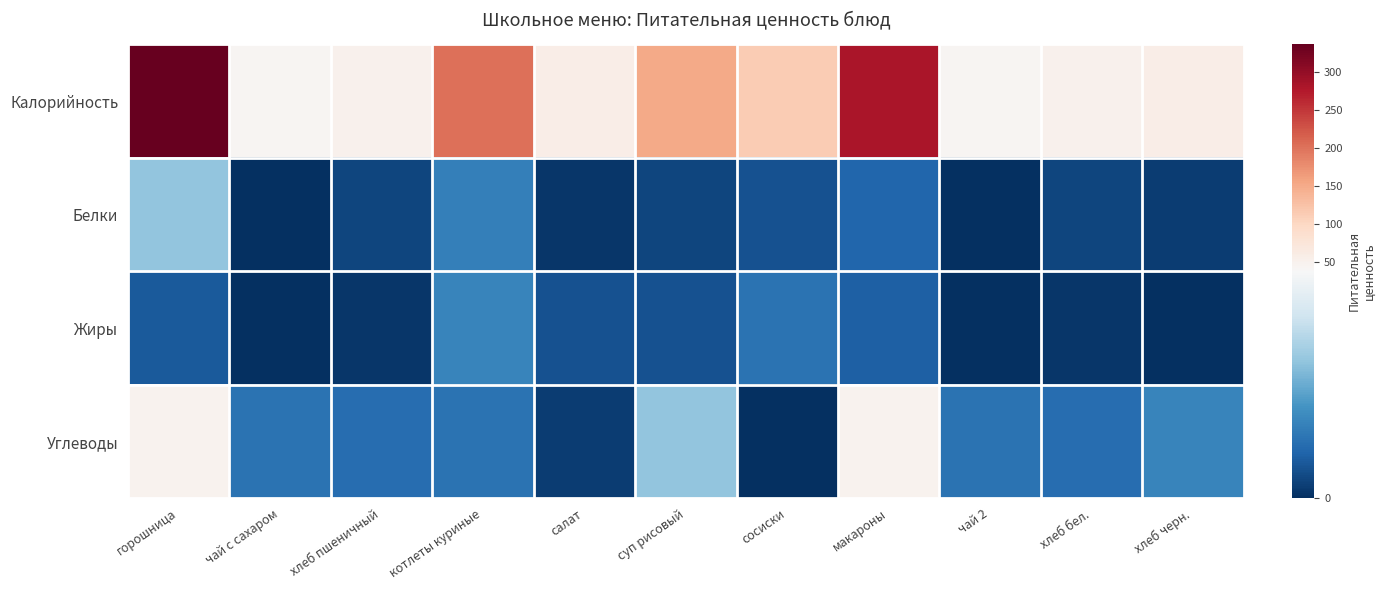

Which series has the largest range (max minus min)?

Калорийность